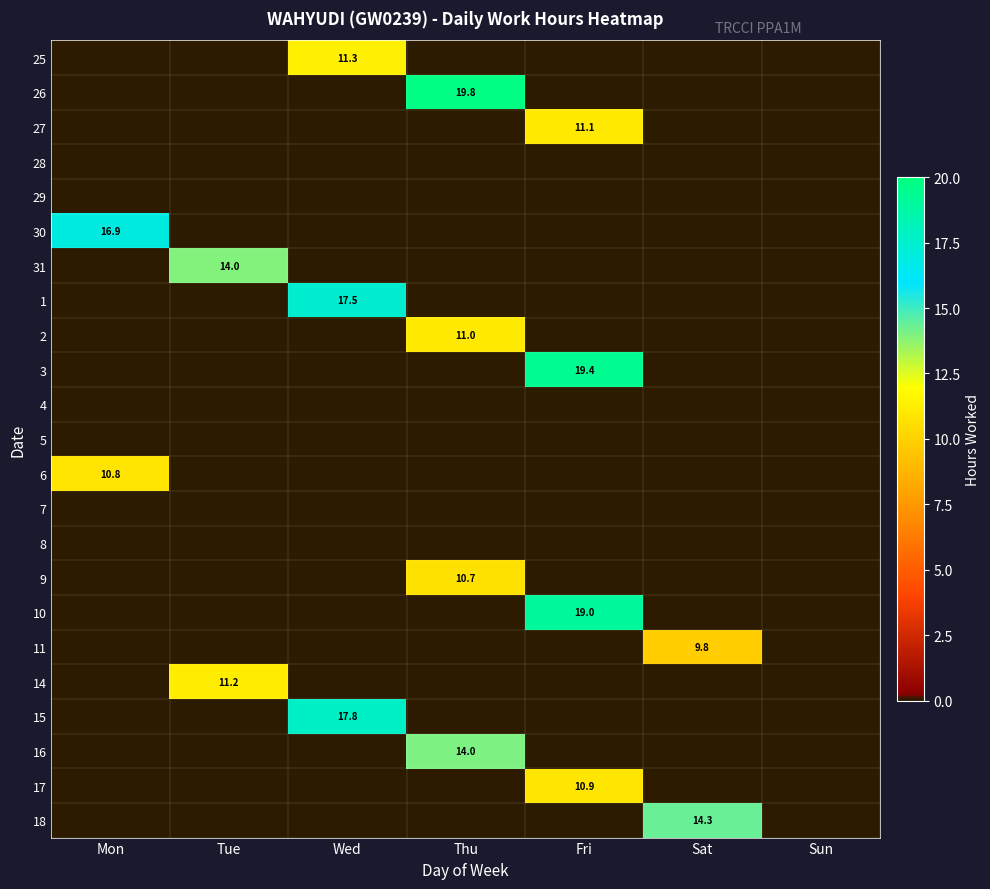

At Mon, list the series in order from largest to smallest.

30, 6, 25, 26, 27, 28, 29, 31, 1, 2, 3, 4, 5, 7, 8, 9, 10, 11, 14, 15, 16, 17, 18